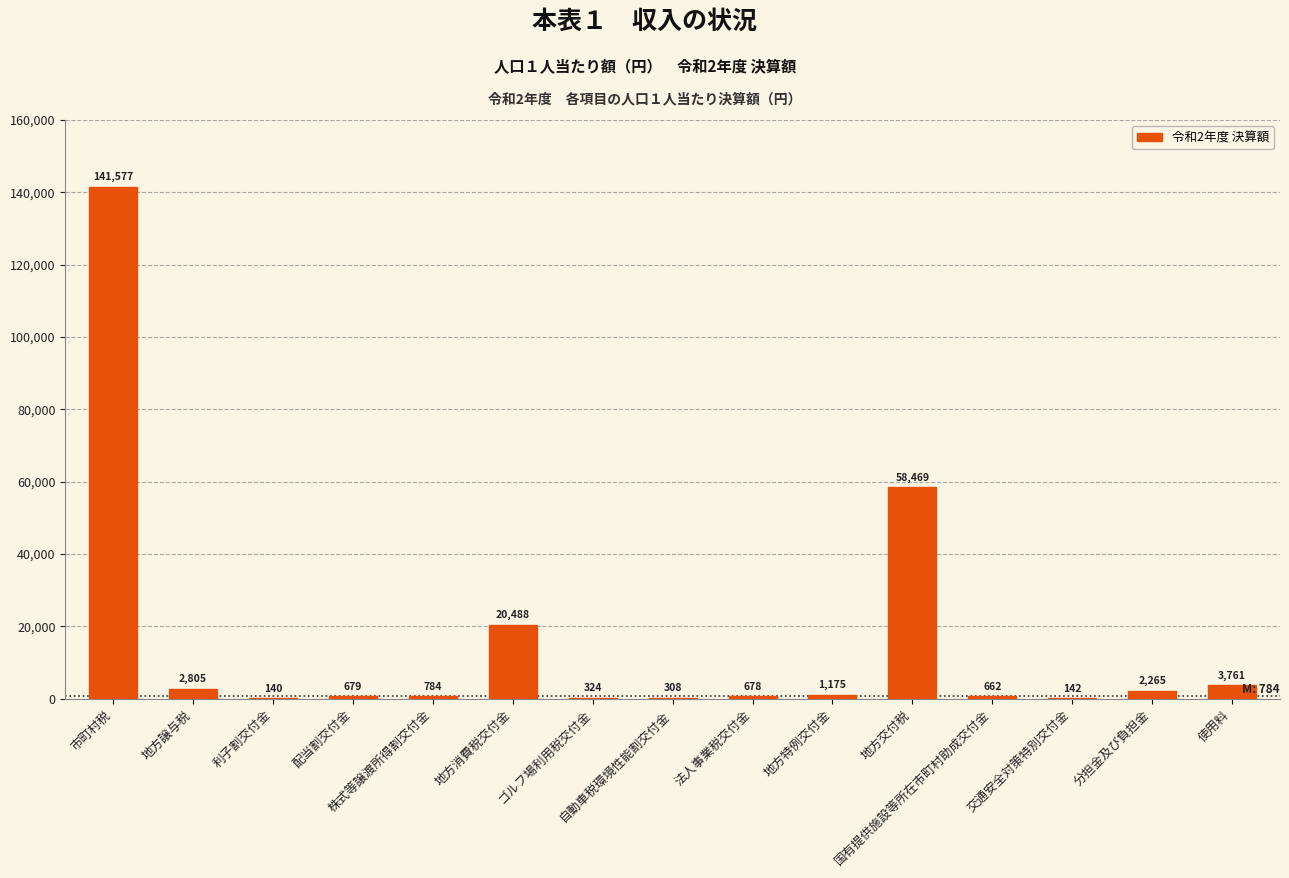

What is the greatest value displayed?

141577